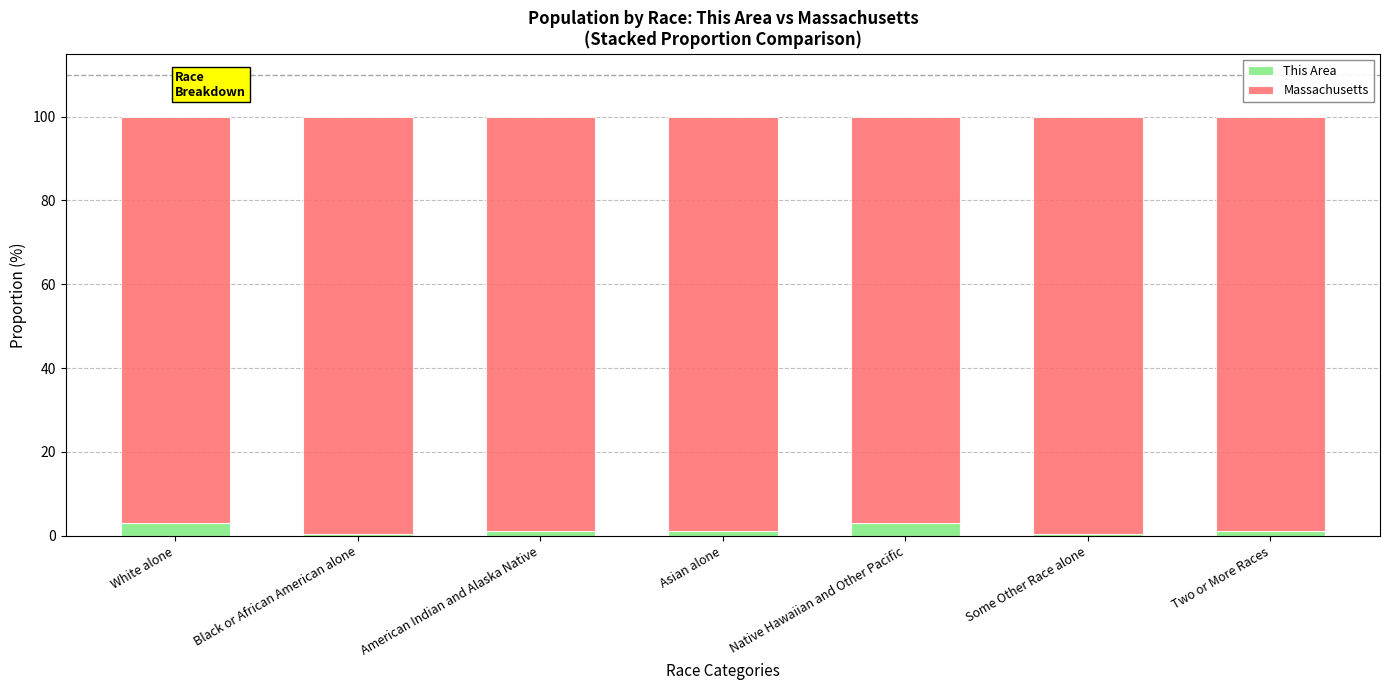

What is the highest value of the This Area series?

3.0